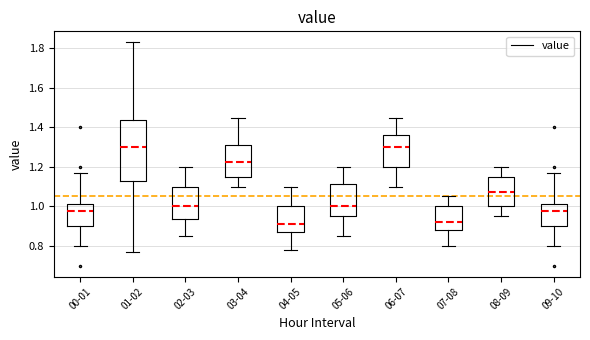

Reading left to right, transcribe this box plot: for each box, give where its median line is, the range the box spans, and where its two whiskers end, as read against the y-axis. The values are not printed on the chart, so give them approximately, as read against the axis.

00-01: median 0.98, box 0.90 to 1.02, whiskers 0.80 to 1.18
01-02: median 1.30, box 1.14 to 1.44, whiskers 0.78 to 1.84
02-03: median 1.00, box 0.94 to 1.10, whiskers 0.86 to 1.20
03-04: median 1.22, box 1.16 to 1.32, whiskers 1.10 to 1.46
04-05: median 0.92, box 0.88 to 1.00, whiskers 0.78 to 1.10
05-06: median 1.00, box 0.96 to 1.12, whiskers 0.86 to 1.20
06-07: median 1.30, box 1.20 to 1.36, whiskers 1.10 to 1.46
07-08: median 0.92, box 0.88 to 1.00, whiskers 0.80 to 1.06
08-09: median 1.08, box 1.00 to 1.16, whiskers 0.96 to 1.20
09-10: median 0.98, box 0.90 to 1.02, whiskers 0.80 to 1.18